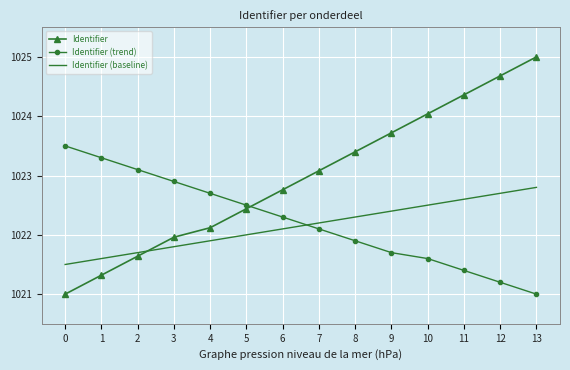

What is the average value of the Identifier series?

1023.0